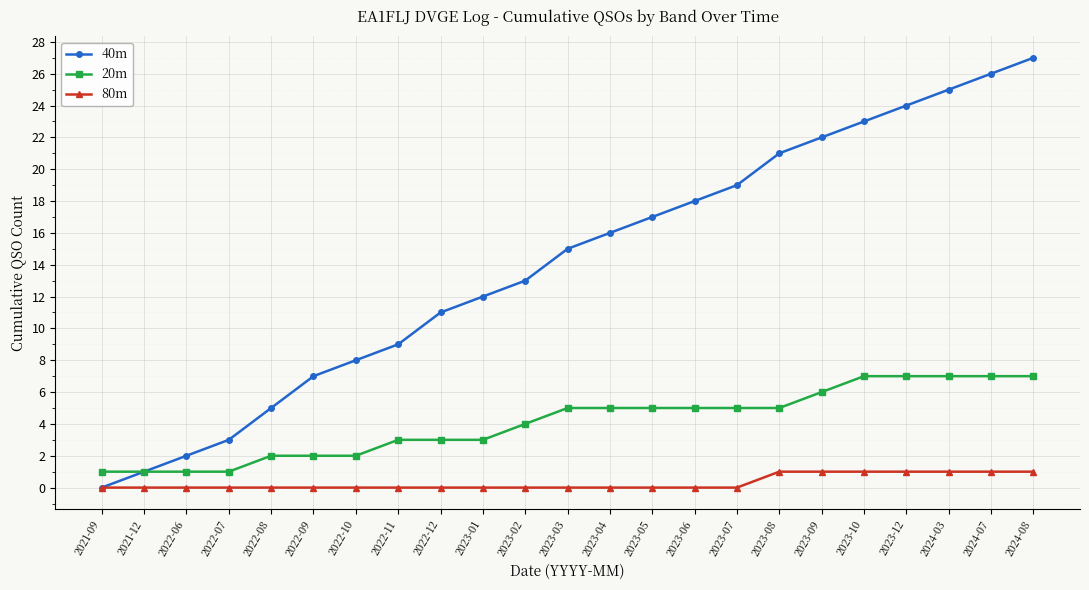

True or false: 80m and 20m cross at least once.

False